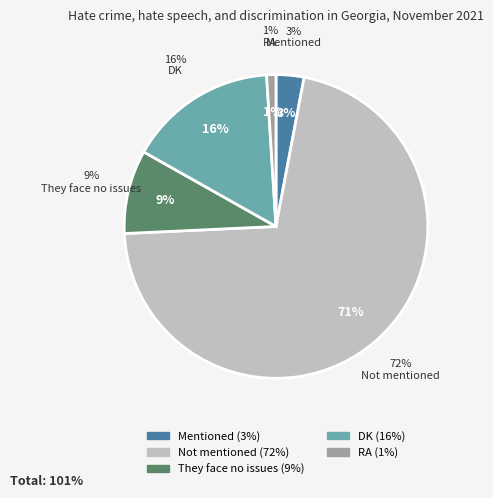

To the nearest percent, what is the difference between the largest and smallest slice percentages?

70%